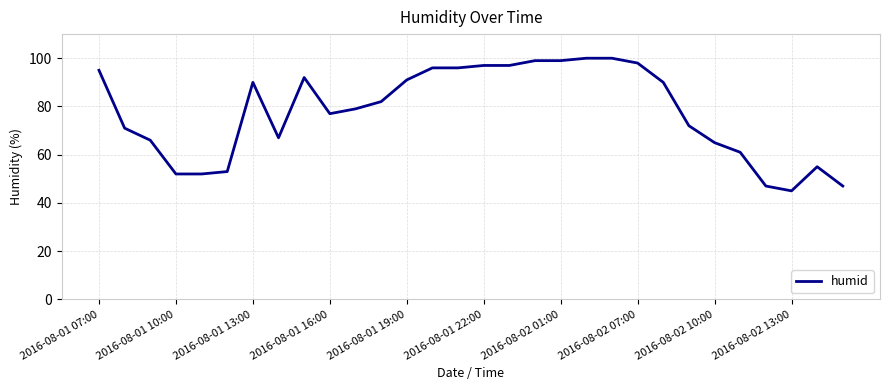

What is the difference between the maximum and minimum values?

55